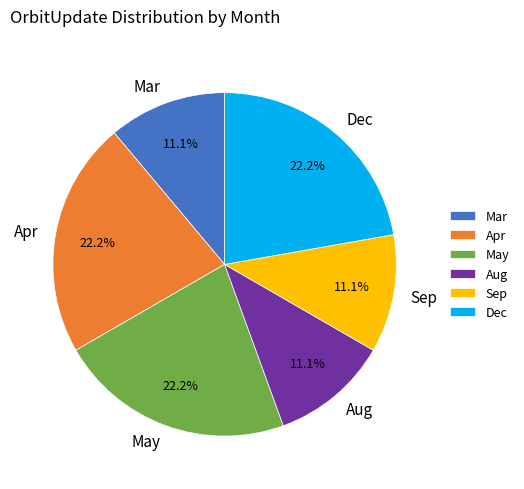

What is the ratio of the value at Apr to the value at May?

1.0